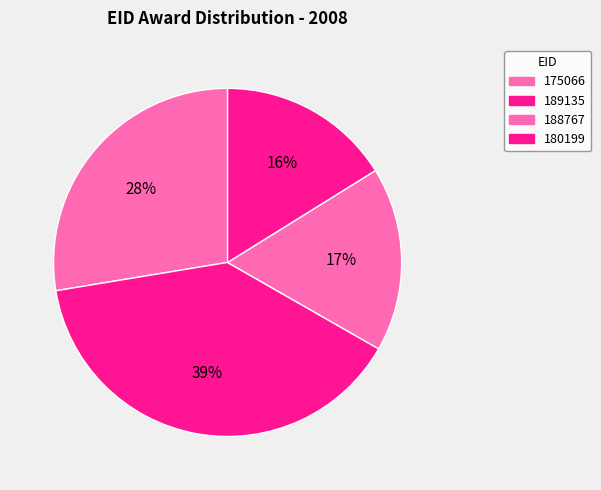

To the nearest percent, what is the average slice percentage?

25%